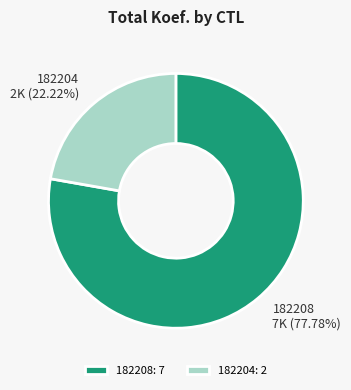

What is the ratio of the value at 182204 to the value at 182208?

0.3